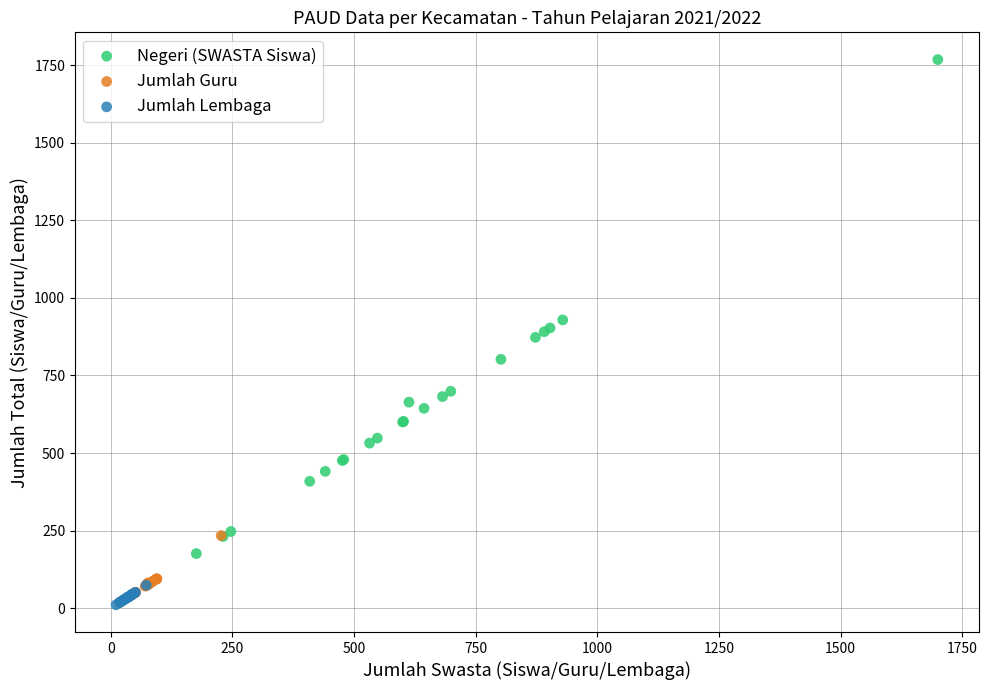

Which series has the widest spread of Y values?

Negeri (SWASTA Siswa)